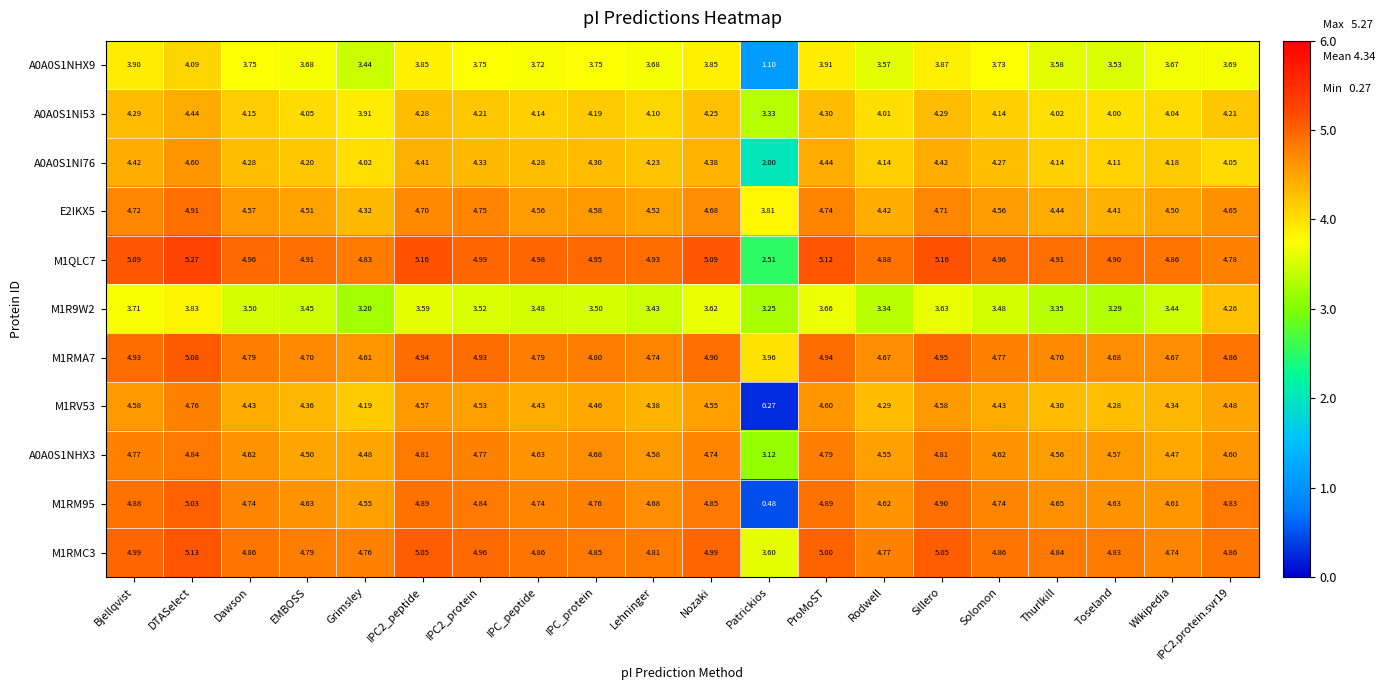

Which category has the highest value in the A0A0S1NI76 series?

DTASelect